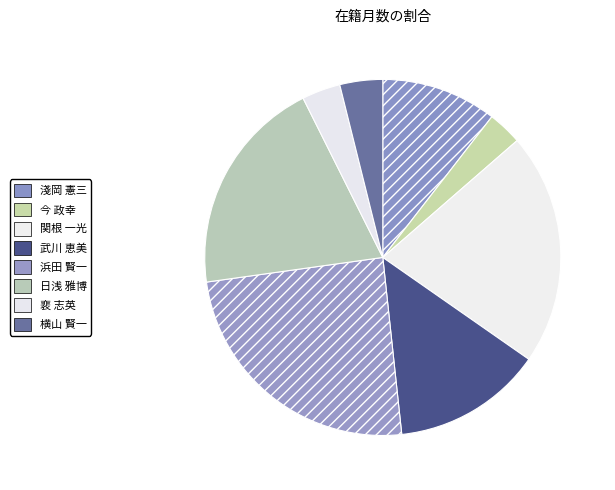

Is there any slice that represents more than half of the pie?

No